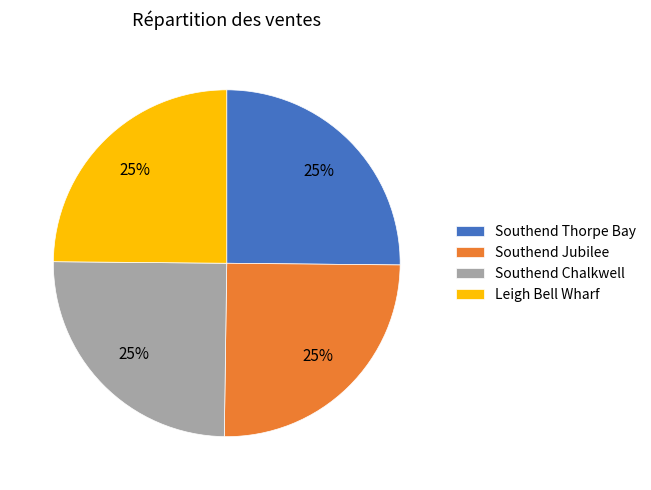

How many segments does this pie chart have?

4